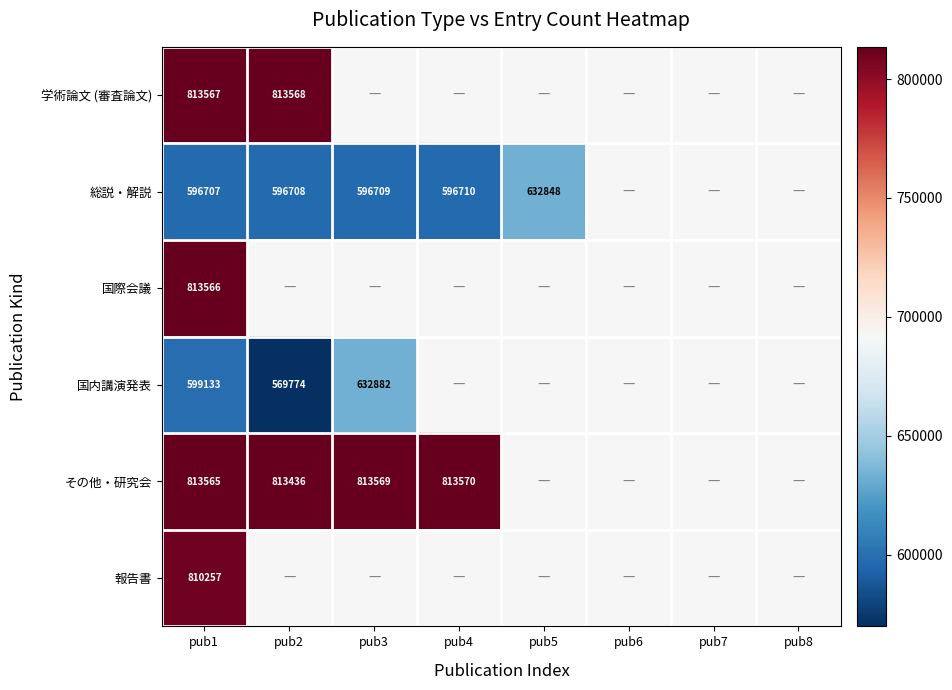

Is it true that 国内講演発表 equals 569774 at pub2?

True